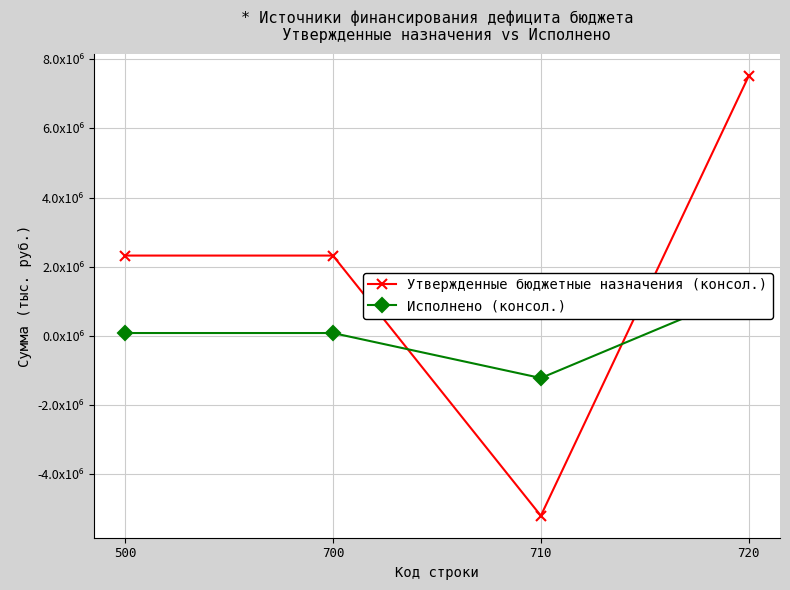

What is the approximate value of Утвержденные бюджетные назначения (консол.) at 710?

-5196371.0